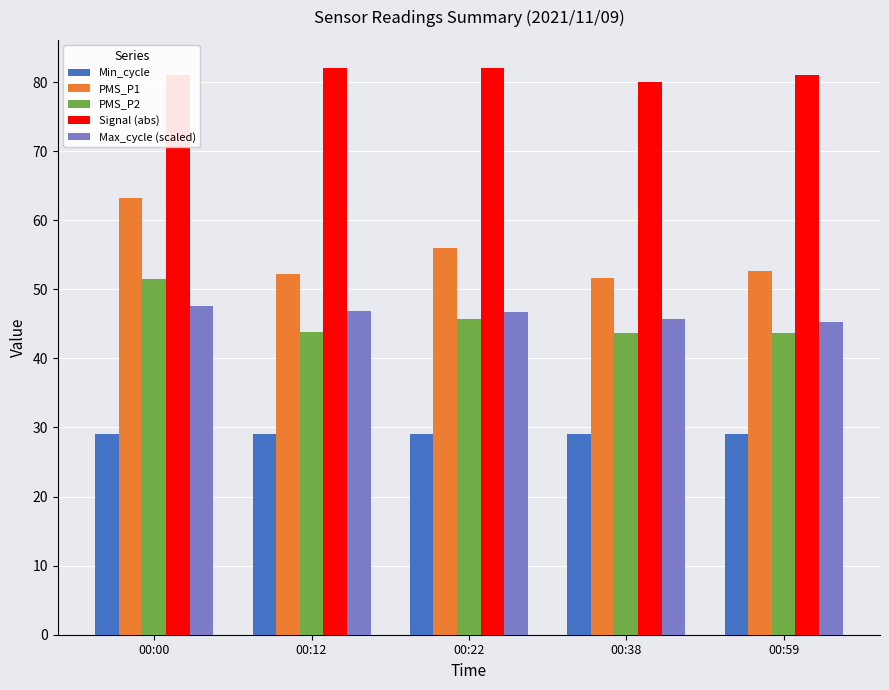

What is the difference between the maximum and minimum values in the PMS_P1 series?

11.6